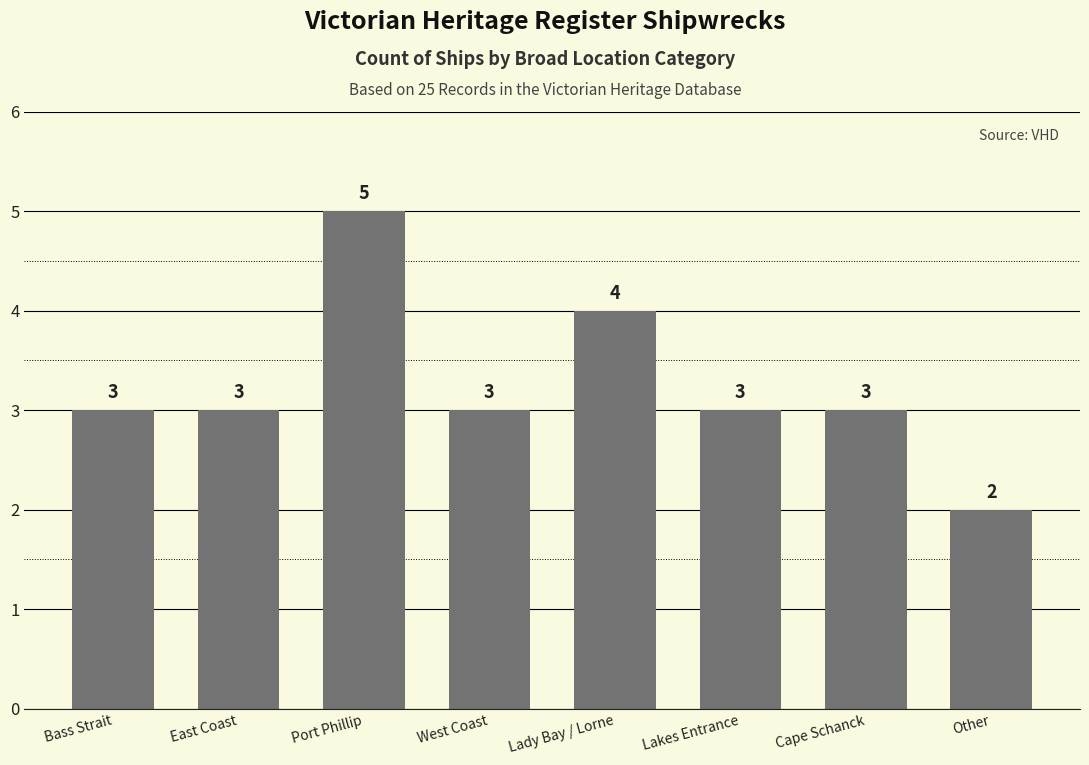

True or false: the data shows 3 at East Coast.

True